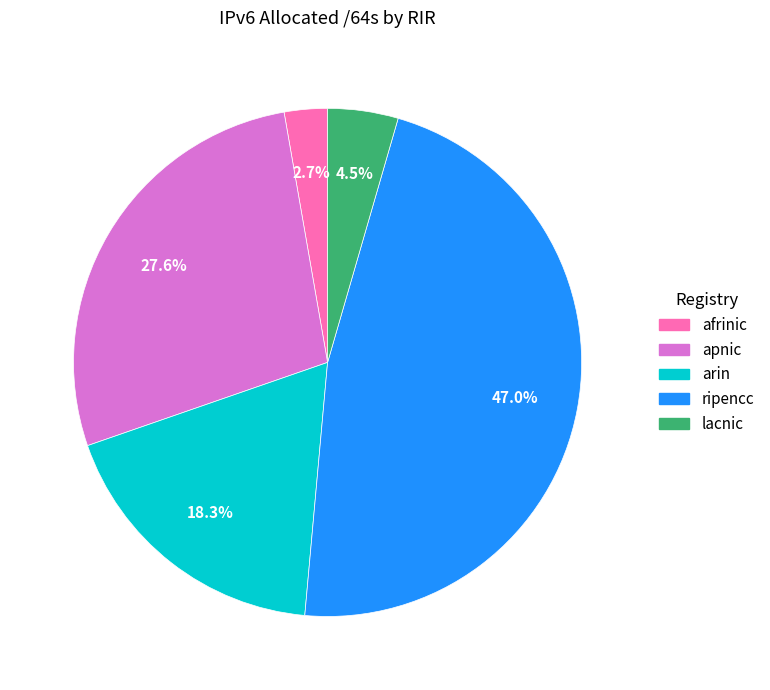

Combined, what portion of the pie is arin and ripencc?

65.2%